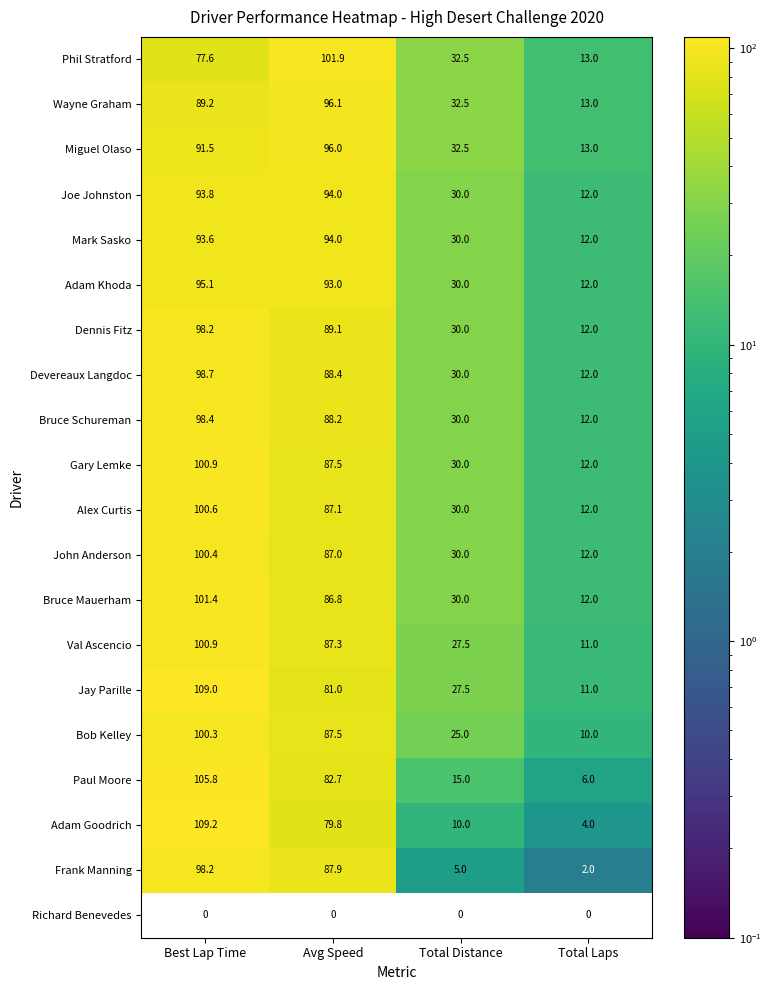

How many data points does each series have?

4